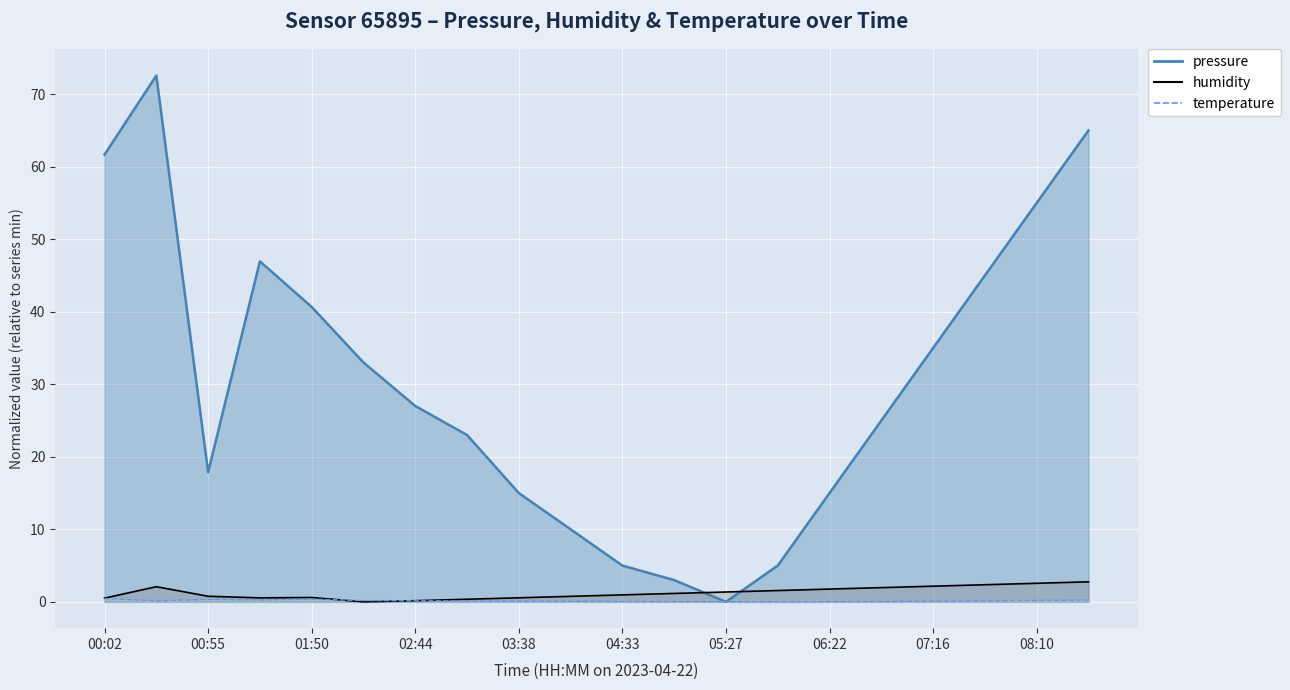

What is the difference between the second highest and second lowest values in the temperature series?

0.4